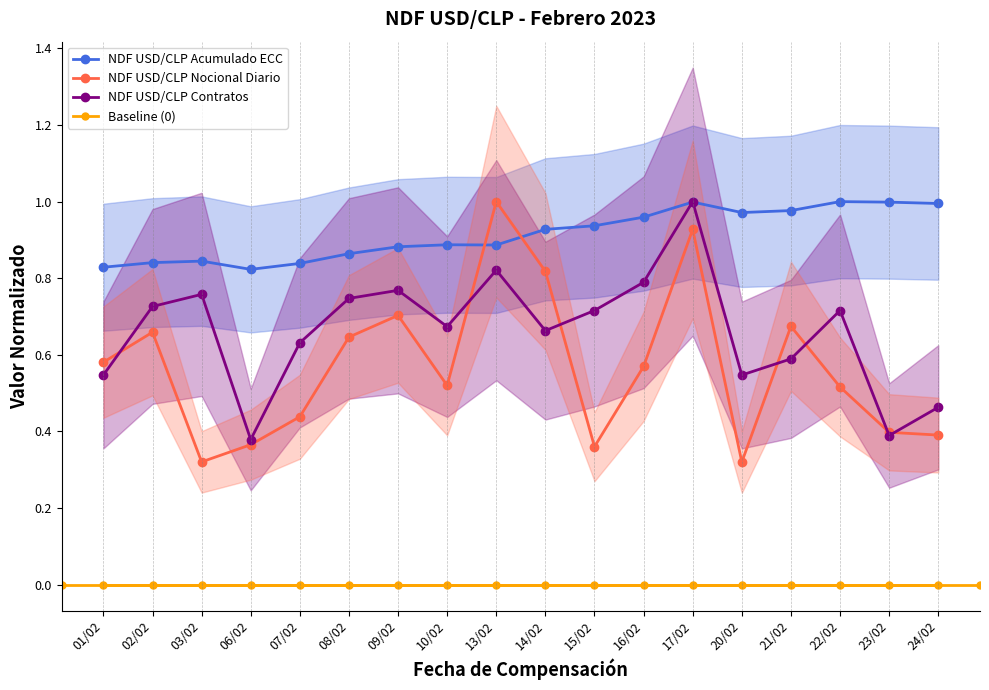

How many times do NDF USD/CLP Nocional Diario and NDF USD/CLP Acumulado ECC cross each other?

2